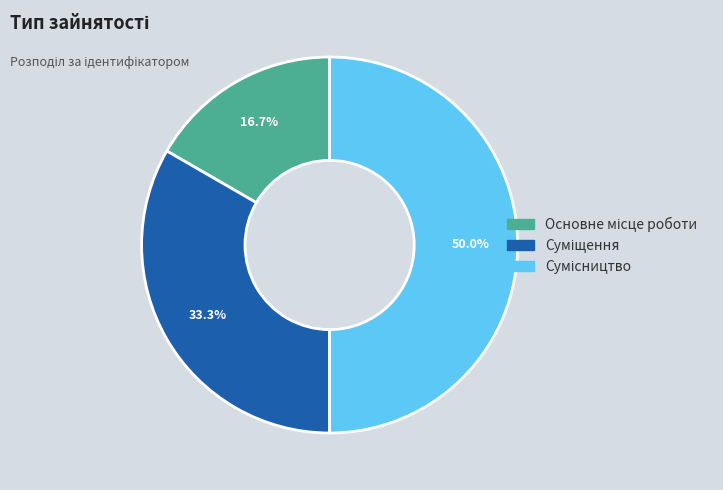

Count the number of slices in the pie.

3